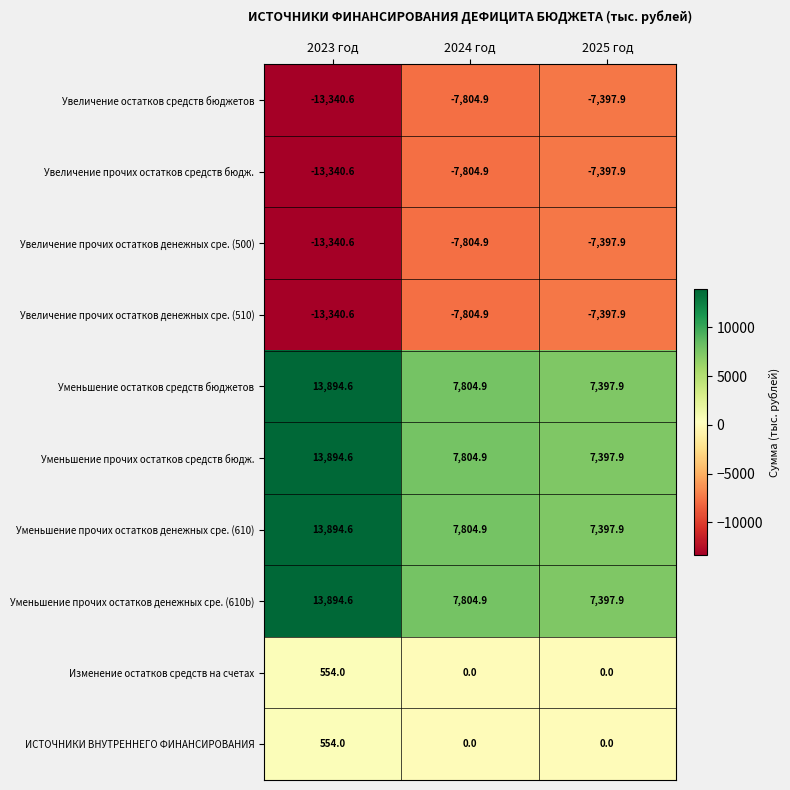

Which label corresponds to the largest value in the chart?

2023 год